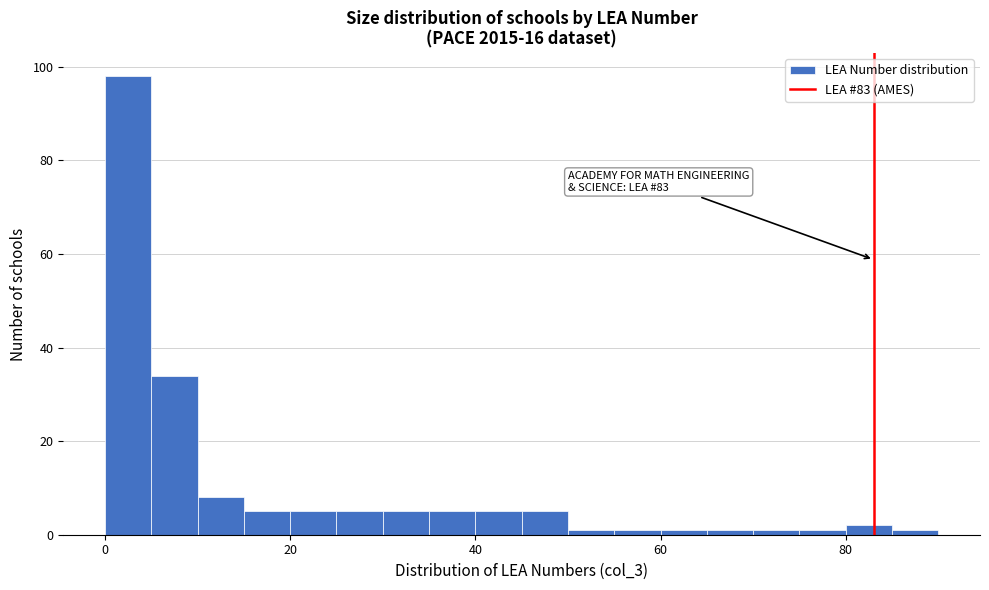

Read against the x-axis, roughly where is the centre of the tallest bar?

2